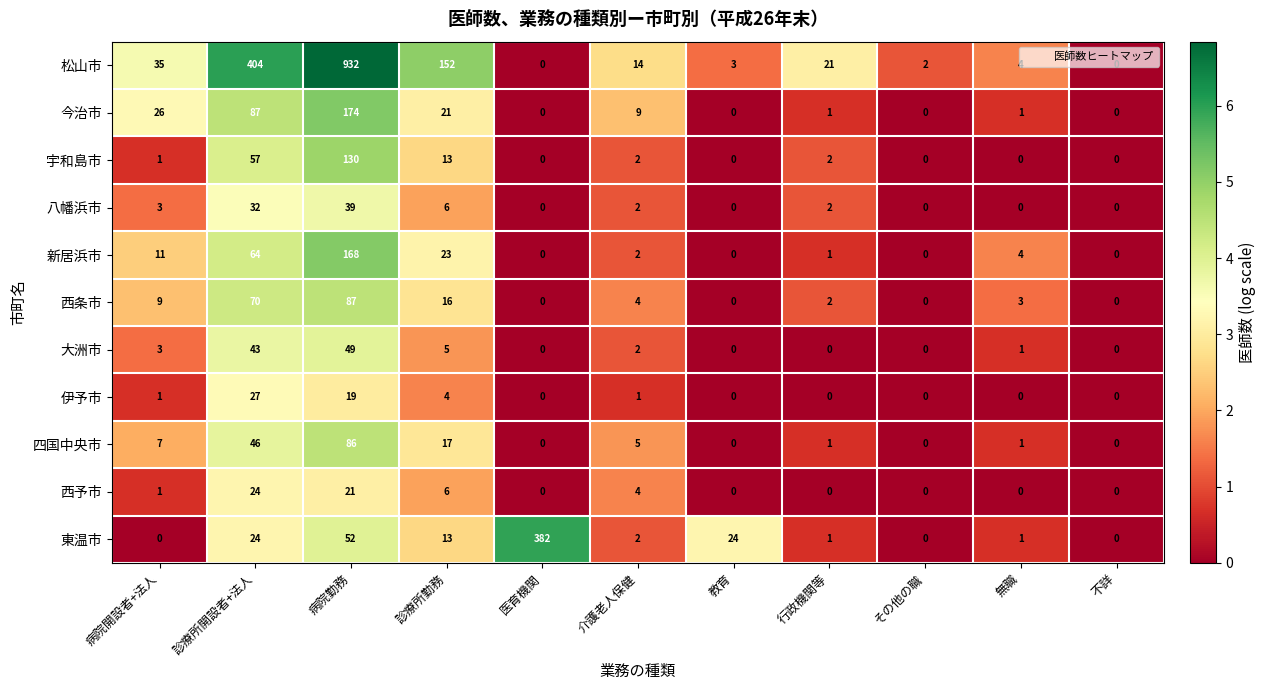

What is the approximate value of 西条市 at 診療所勤務?

16